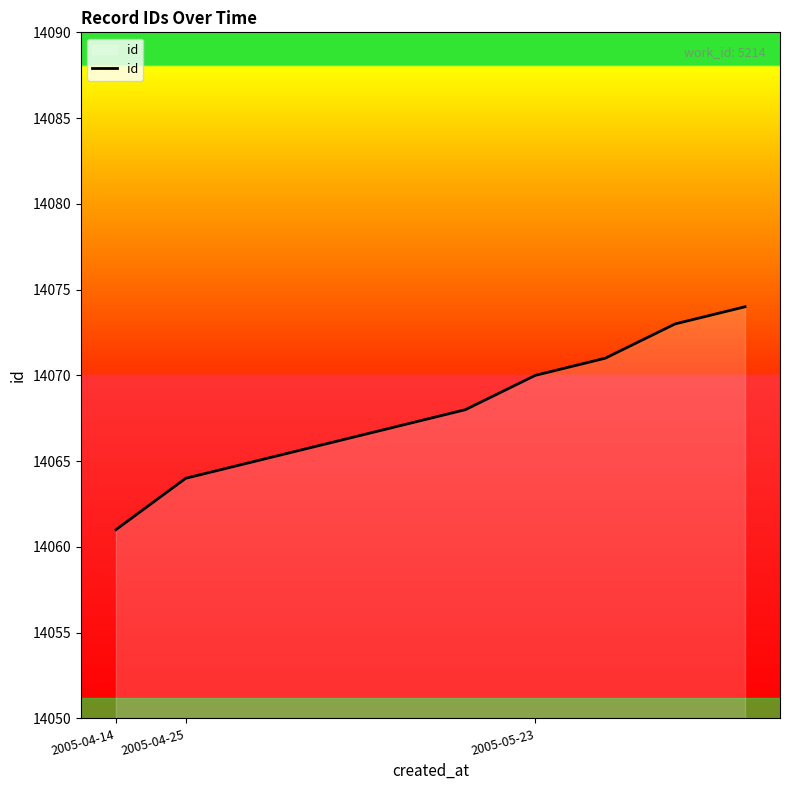

What is the minimum value shown in the chart?

14061